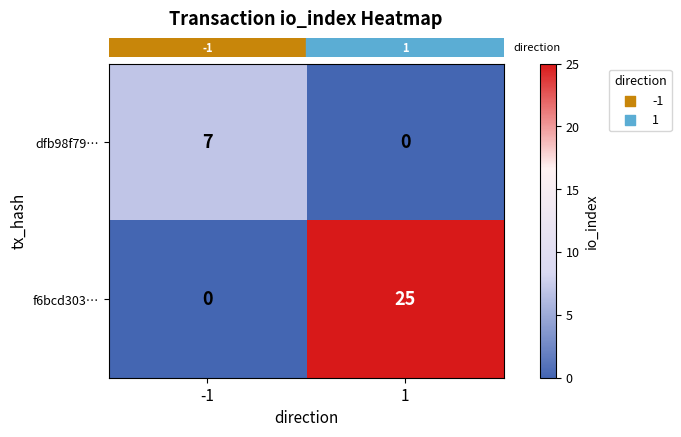

What is the sum of the dfb98f79… values at 1 and -1?

7